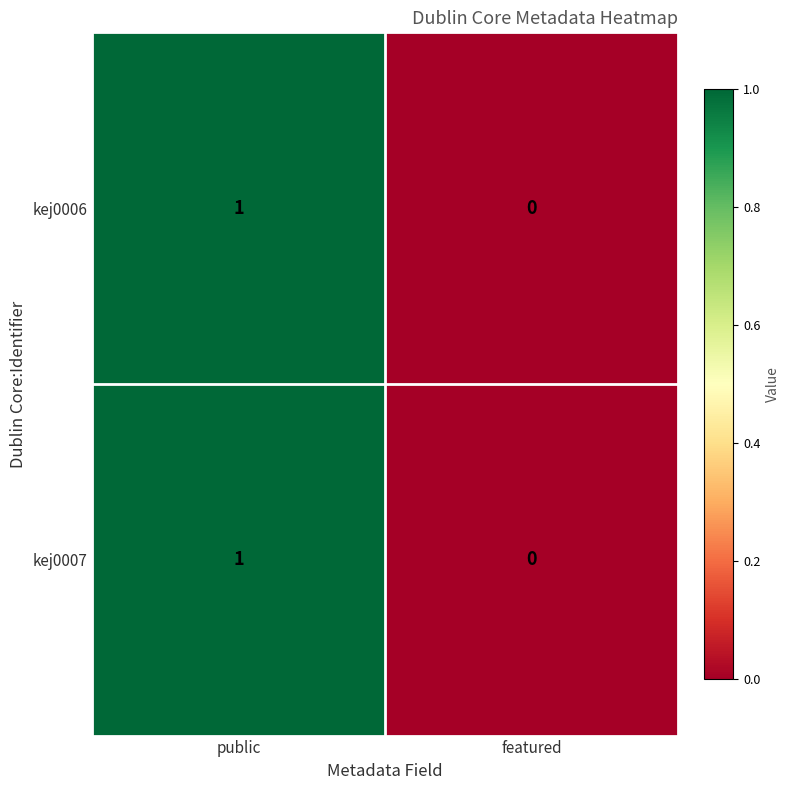

Is the value of kej0007 at public greater than the value of kej0006 at featured?

Yes